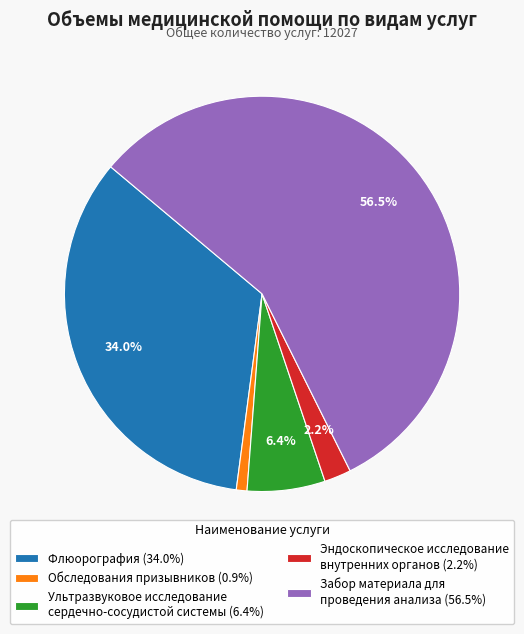

Which category has the smallest portion of the pie?

Обследования призывников